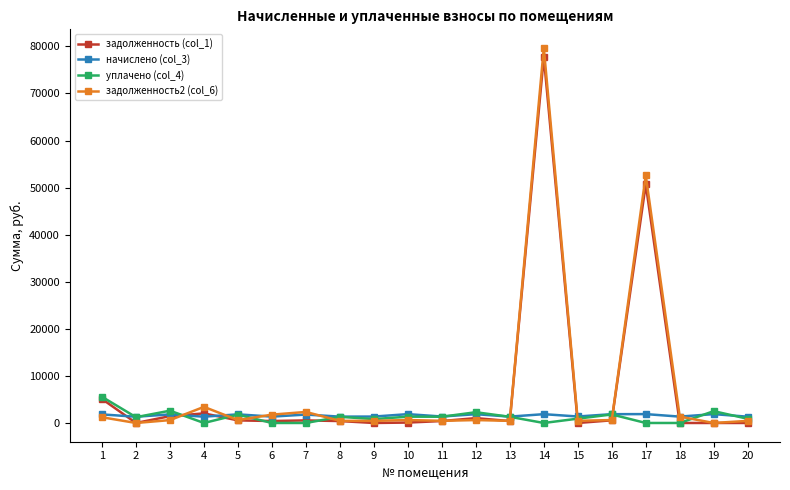

At which label does уплачено (col_4) reach its peak?

1